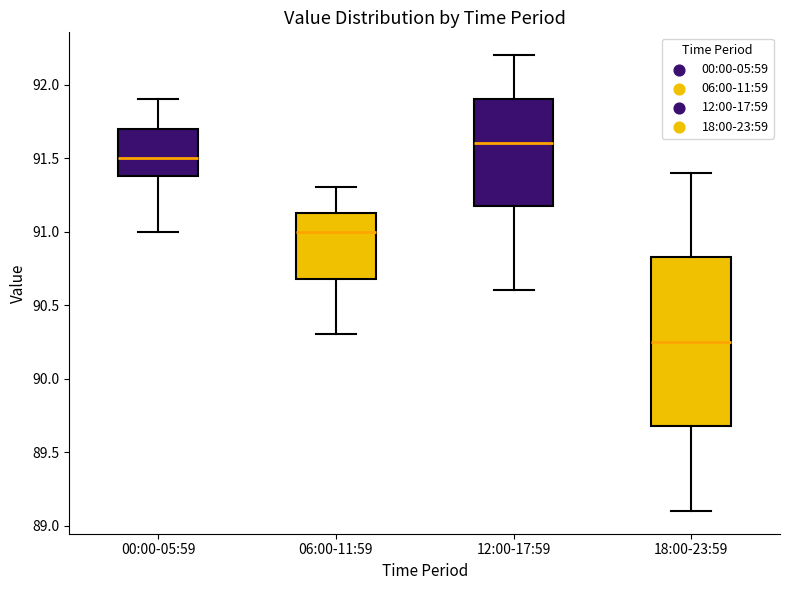

Reading left to right, read every box against the y-axis: the position of its median line, the range the box covers, and the ends of its whiskers. The values are not printed on the chart, so give them approximately, as read against the axis.

00:00-05:59: median 91.50, box 91.40 to 91.70, whiskers 91.00 to 91.90
06:00-11:59: median 91.00, box 90.70 to 91.15, whiskers 90.30 to 91.30
12:00-17:59: median 91.60, box 91.20 to 91.90, whiskers 90.60 to 92.20
18:00-23:59: median 90.25, box 89.70 to 90.85, whiskers 89.10 to 91.40